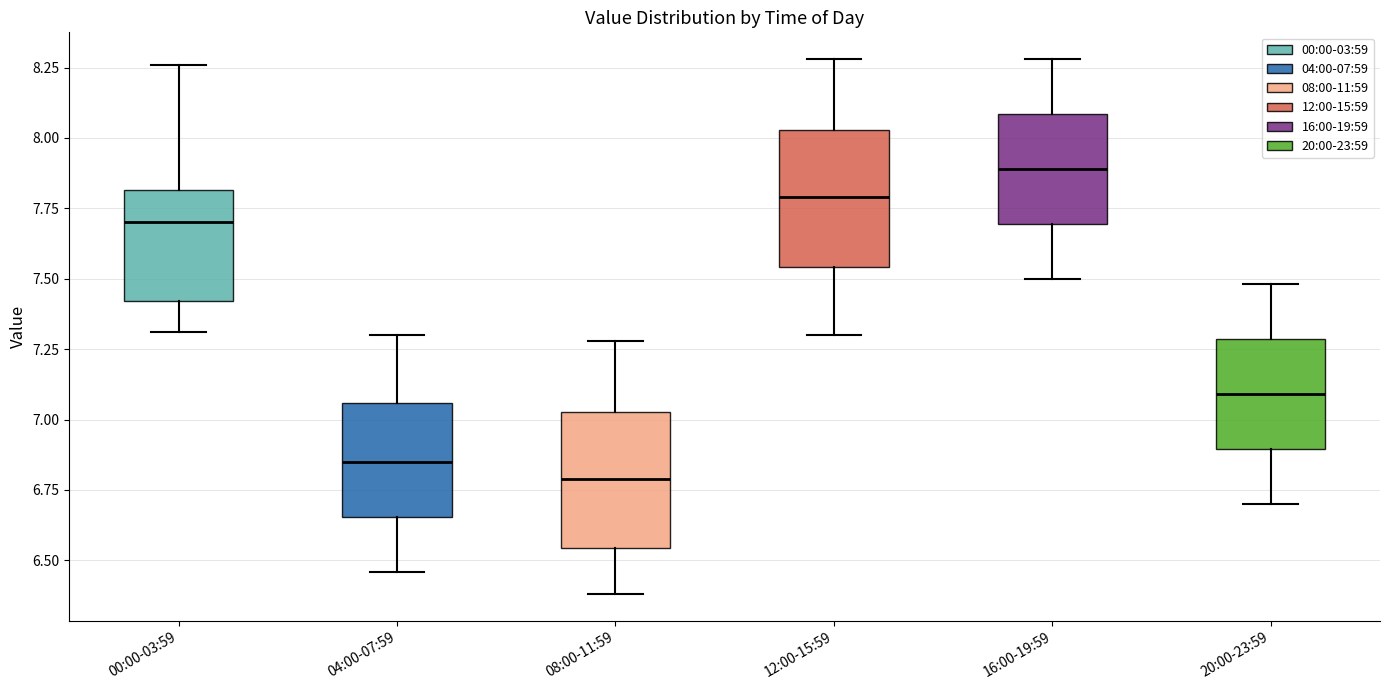

Reading left to right, transcribe this box plot: for each box, give where its median line is, the range the box spans, and where its two whiskers end, as read against the y-axis. The values are not printed on the chart, so give them approximately, as read against the axis.

00:00-03:59: median 7.70, box 7.40 to 7.80, whiskers 7.30 to 8.25
04:00-07:59: median 6.85, box 6.65 to 7.05, whiskers 6.45 to 7.30
08:00-11:59: median 6.80, box 6.55 to 7.05, whiskers 6.40 to 7.30
12:00-15:59: median 7.80, box 7.55 to 8.05, whiskers 7.30 to 8.30
16:00-19:59: median 7.90, box 7.70 to 8.10, whiskers 7.50 to 8.30
20:00-23:59: median 7.10, box 6.90 to 7.30, whiskers 6.70 to 7.50